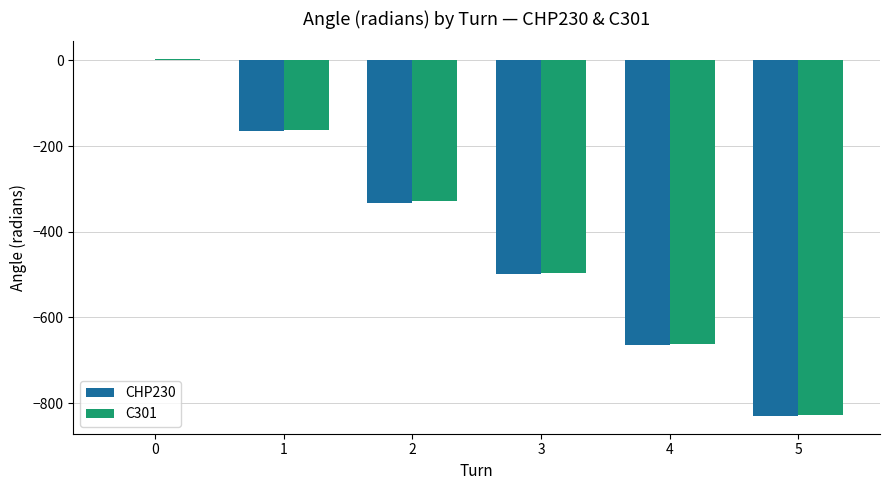

How many data points in CHP230 are above -331?

2